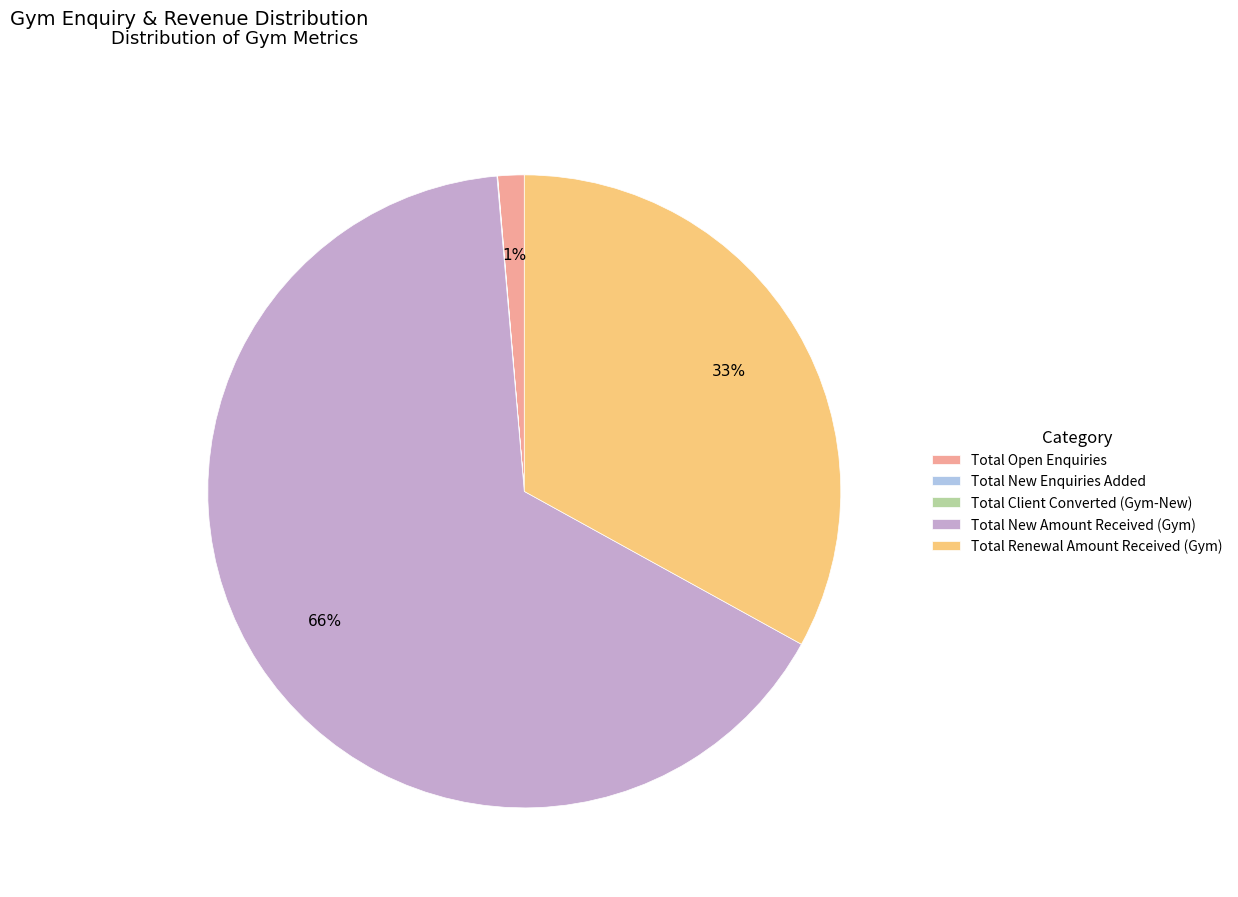

Do Total New Amount Received (Gym) and Total Renewal Amount Received (Gym) together represent more than half of the pie?

Yes